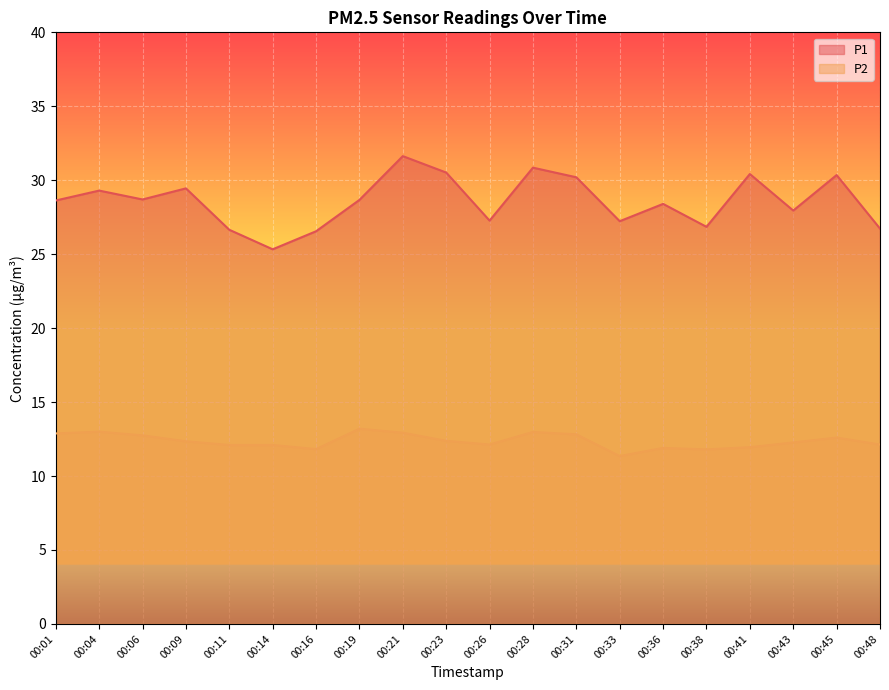

In P2, how many points are lower than both neighbors (excluding endpoints)?

4